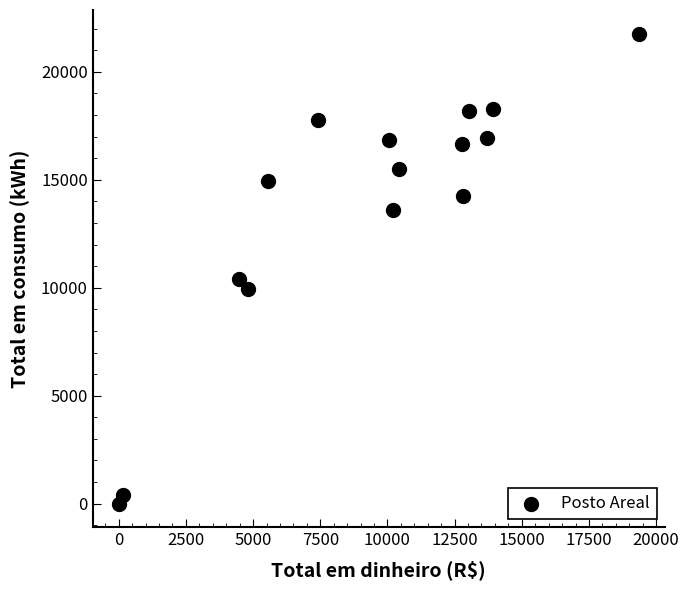

What Y value in the scatter plot is closest to 10887?

10404.0